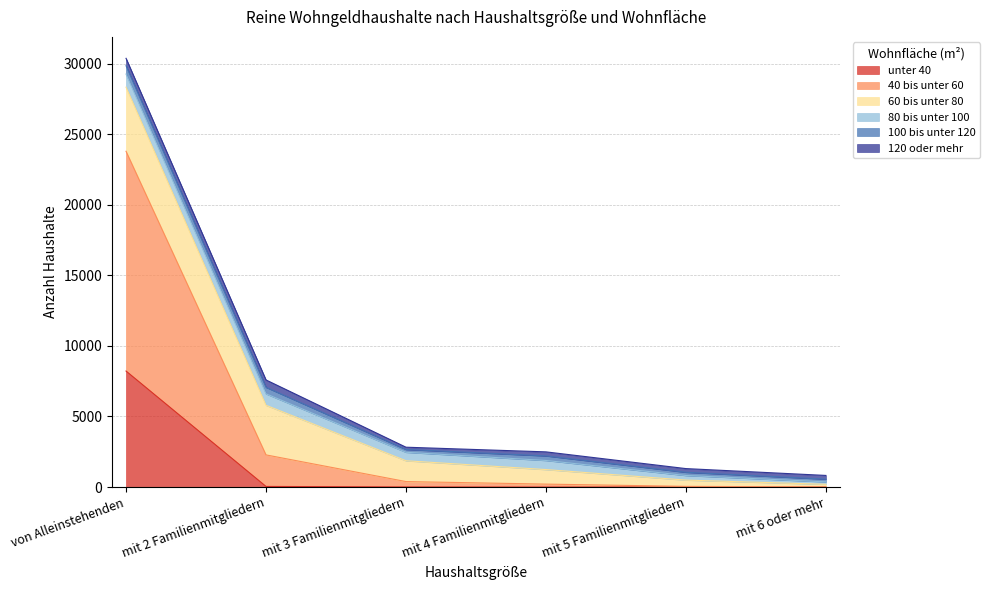

Which series changed the most between mit 3 Familienmitgliedern and mit 4 Familienmitgliedern?

60 bis unter 80